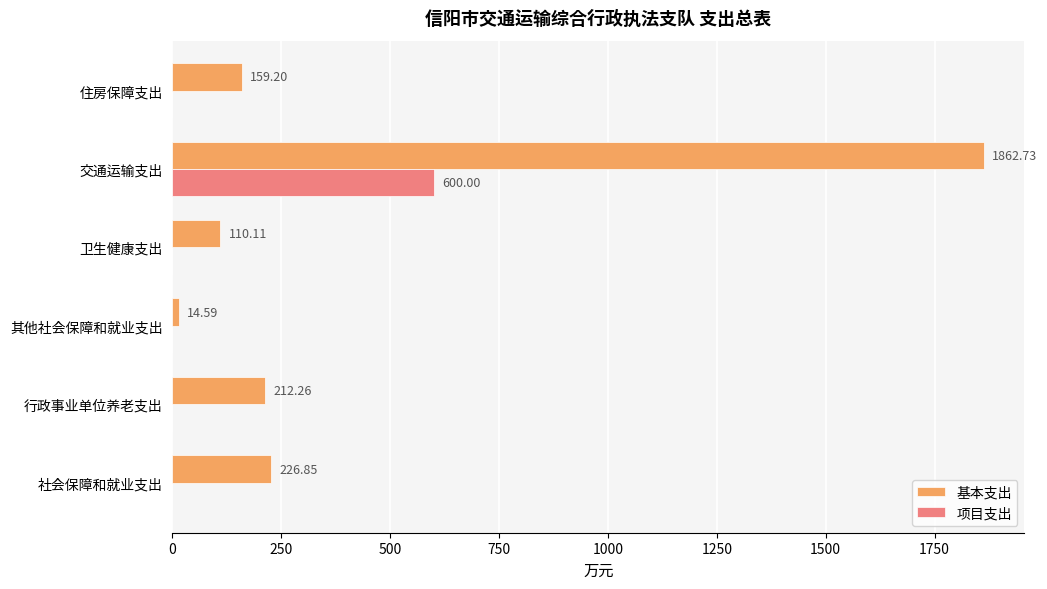

Where is 基本支出 nearest to the value 938?

社会保障和就业支出